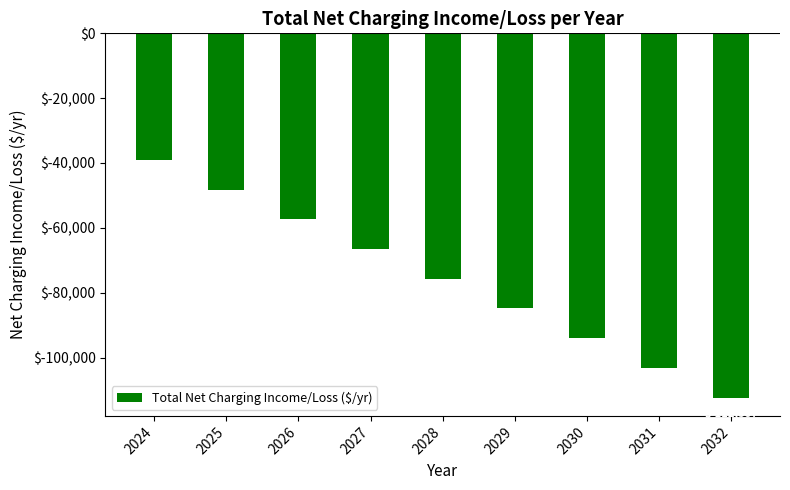

How many data points are above -75706?

4